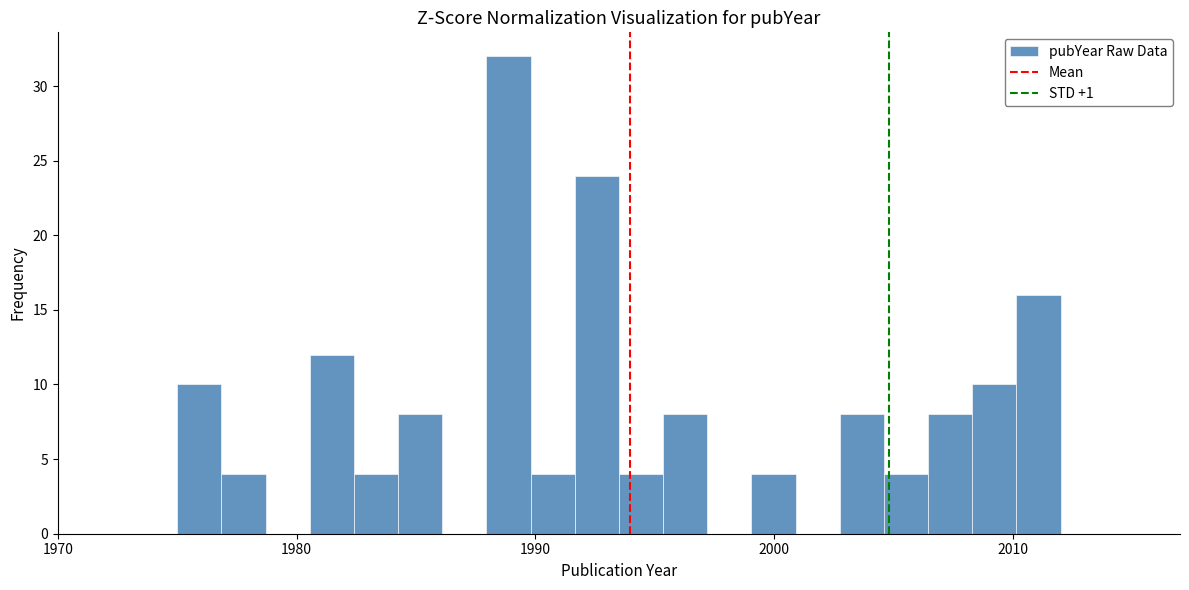

Read against the x-axis, roughly where is the centre of the tallest bar?

1989